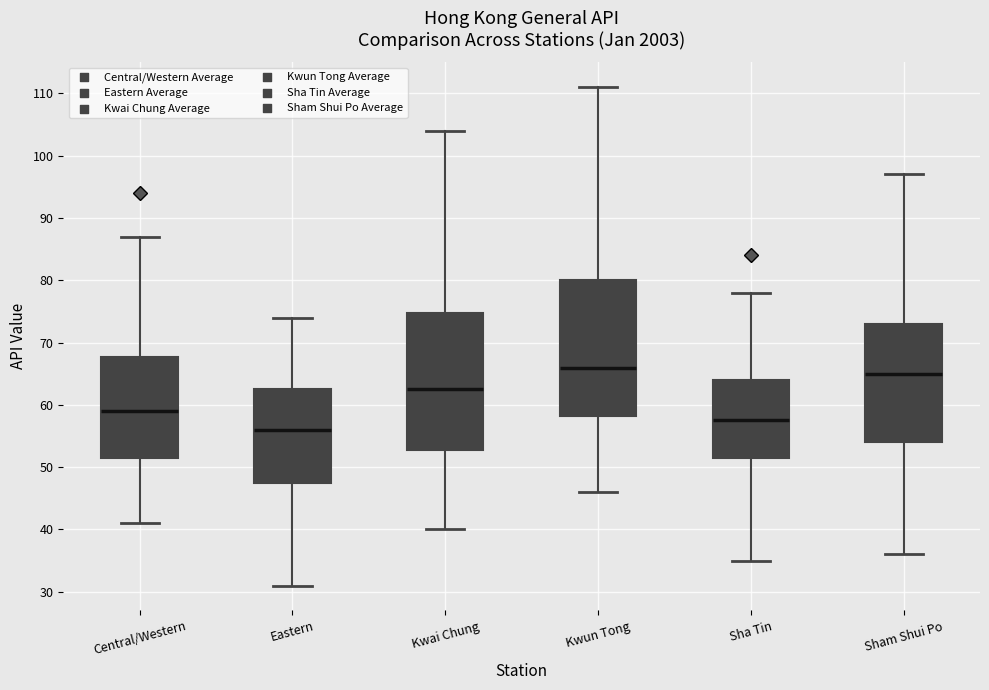

Which box has the lowest median line?

Eastern